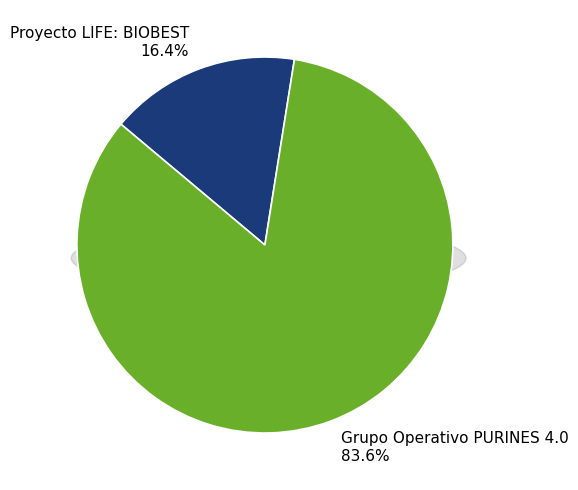

Does any single category account for the majority?

Yes